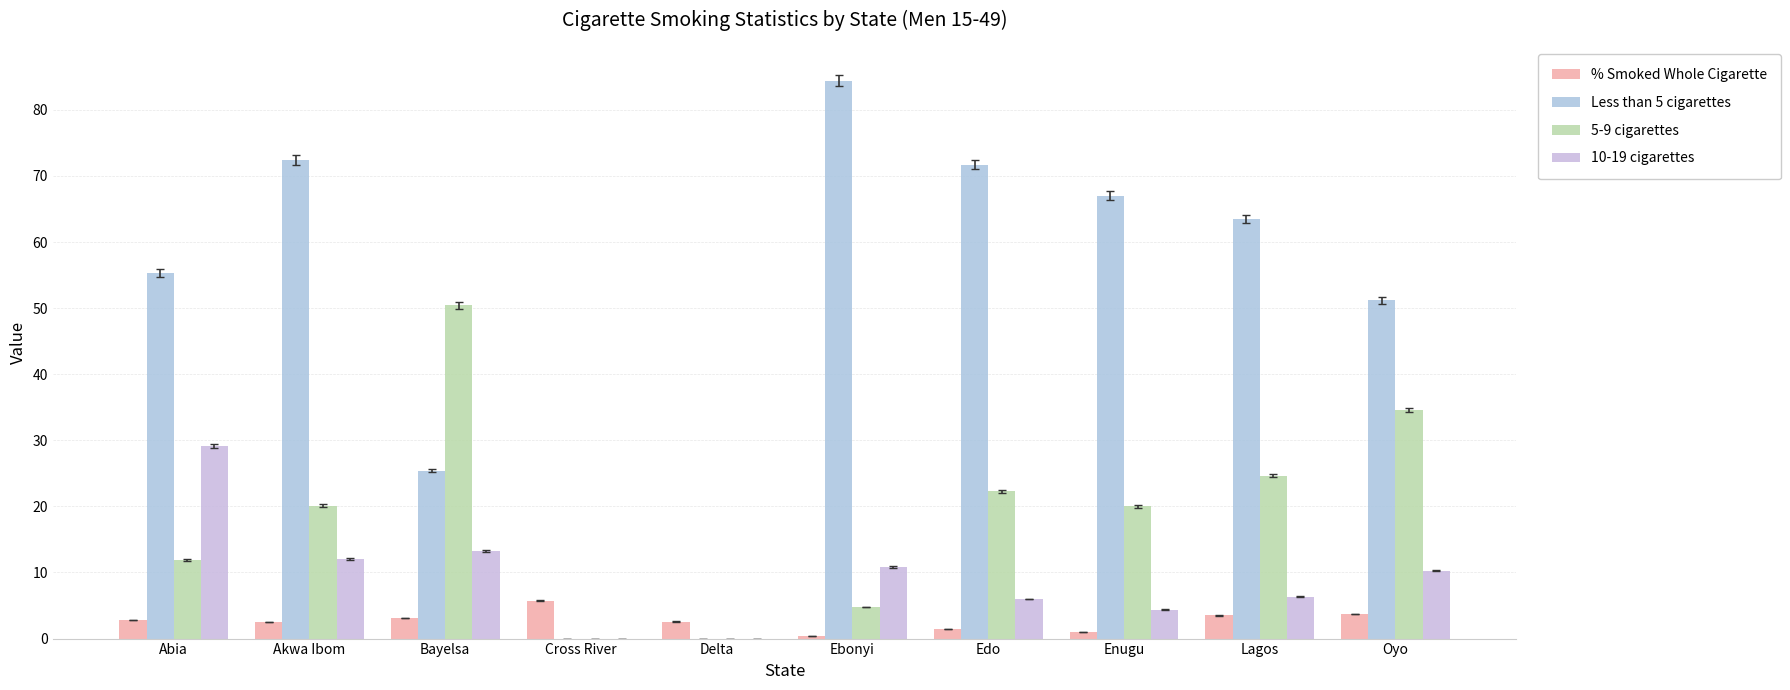

At which category is the sum across all series the highest?

Akwa Ibom